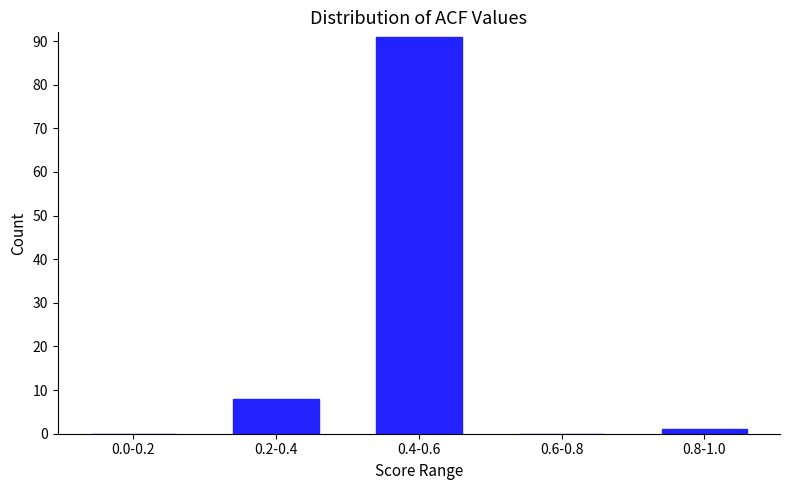

Reading left to right, transcribe all the data shown in this chart.

0.0-0.2=0	0.2-0.4=8	0.4-0.6=91	0.6-0.8=0	0.8-1.0=1